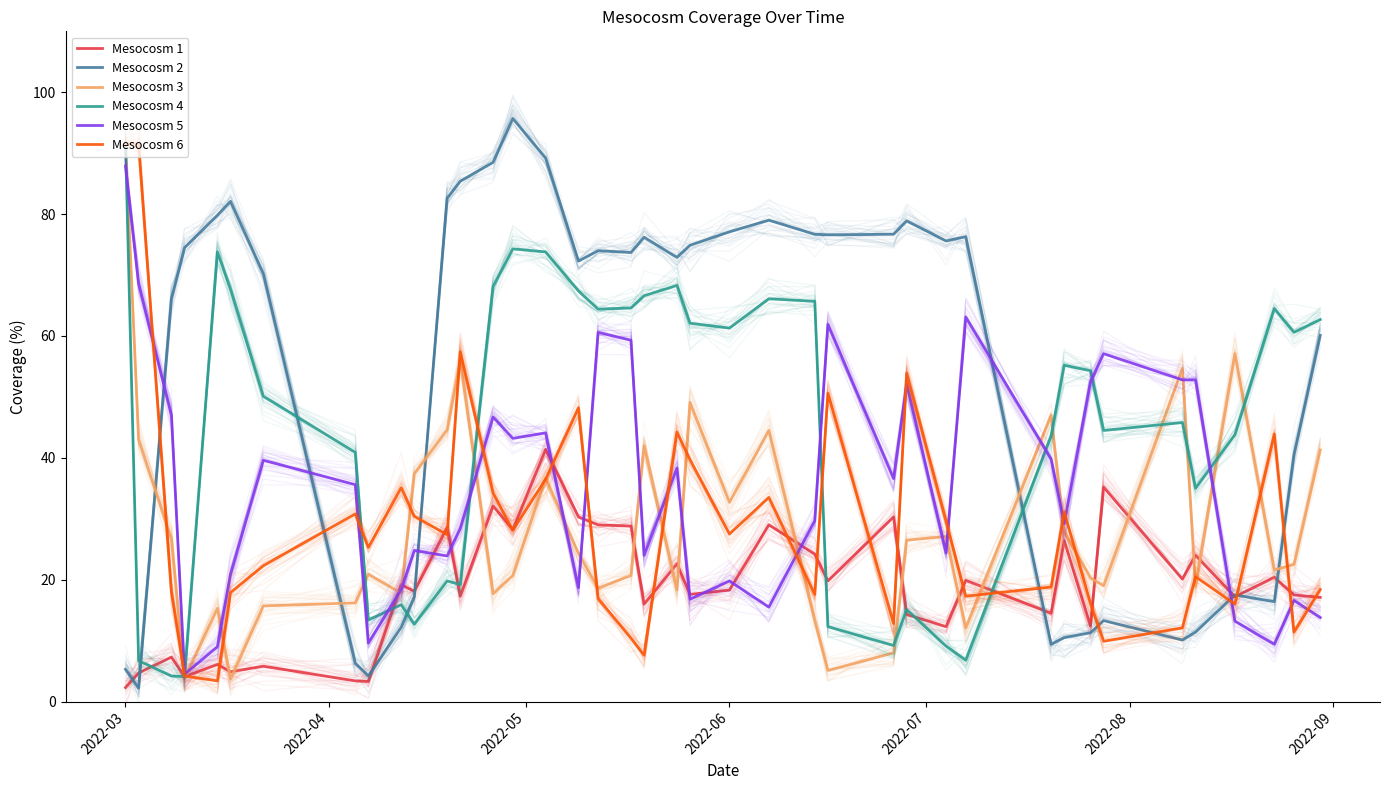

True or false: Mesocosm 1 has more than 1 interior local peaks.

True